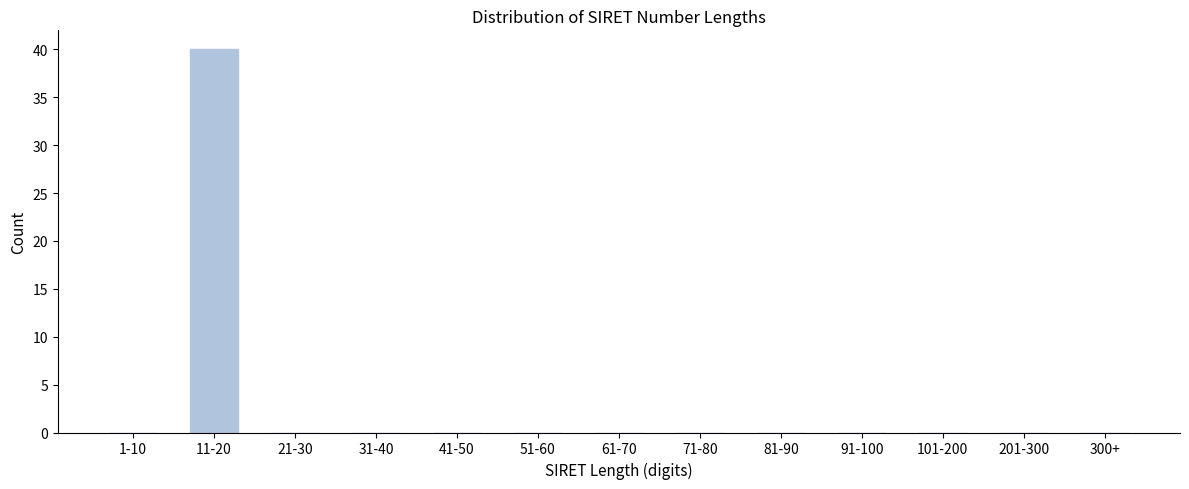

Reading left to right, what are all the values shown in this chart?

1-10=0	11-20=40	21-30=0	31-40=0	41-50=0	51-60=0	61-70=0	71-80=0	81-90=0	91-100=0	101-200=0	201-300=0	300+=0